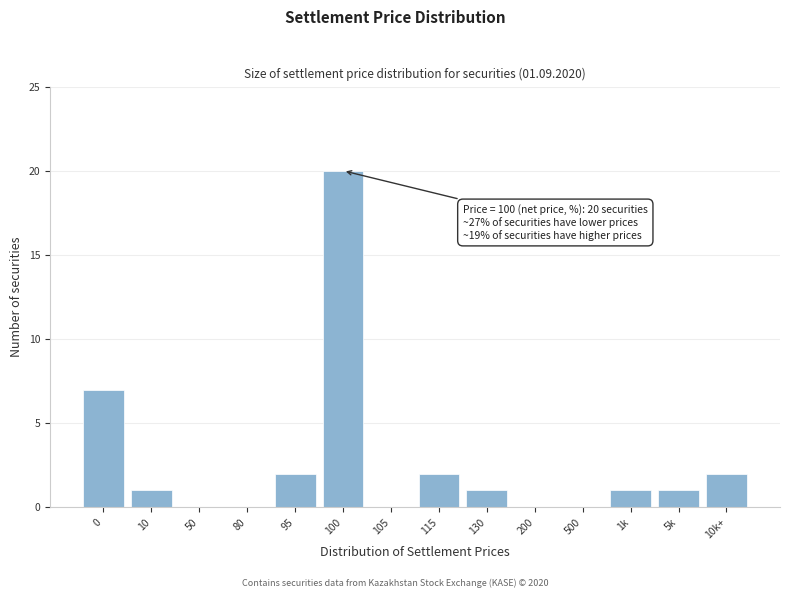

Reading left to right, extract all data points from this chart.

0=7	10=1	50=0	80=0	95=2	100=20	105=0	115=2	130=1	200=0	500=0	1k=1	5k=1	10k+=2